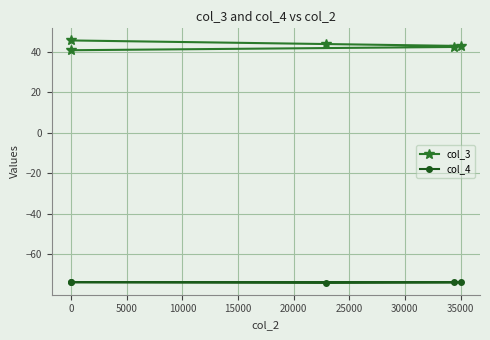

True or false: col_3 and col_4 intersect in this chart.

False